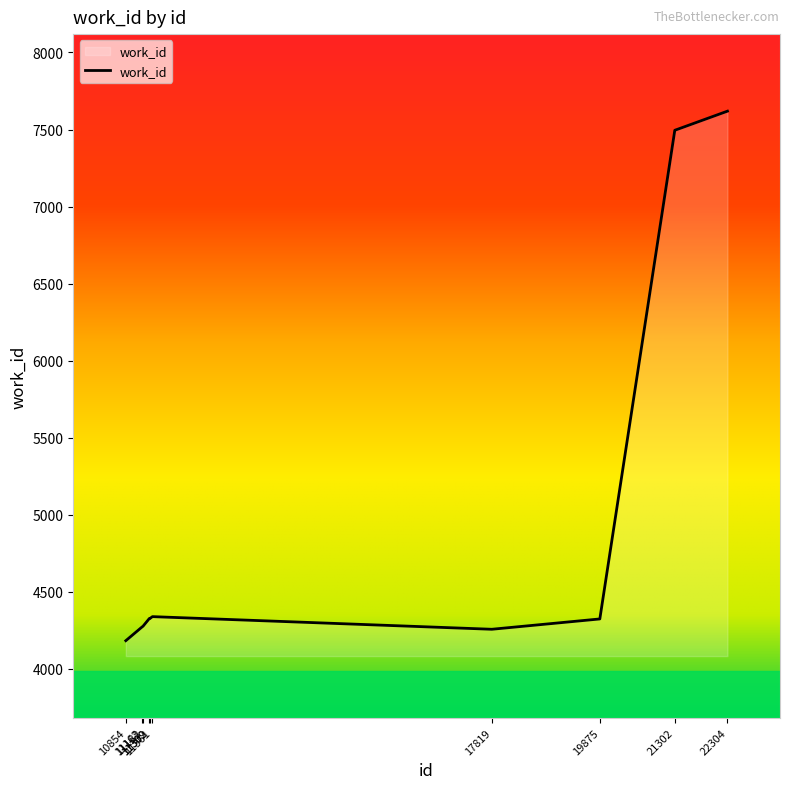

The value at 22304 is 7619. True or false?

True